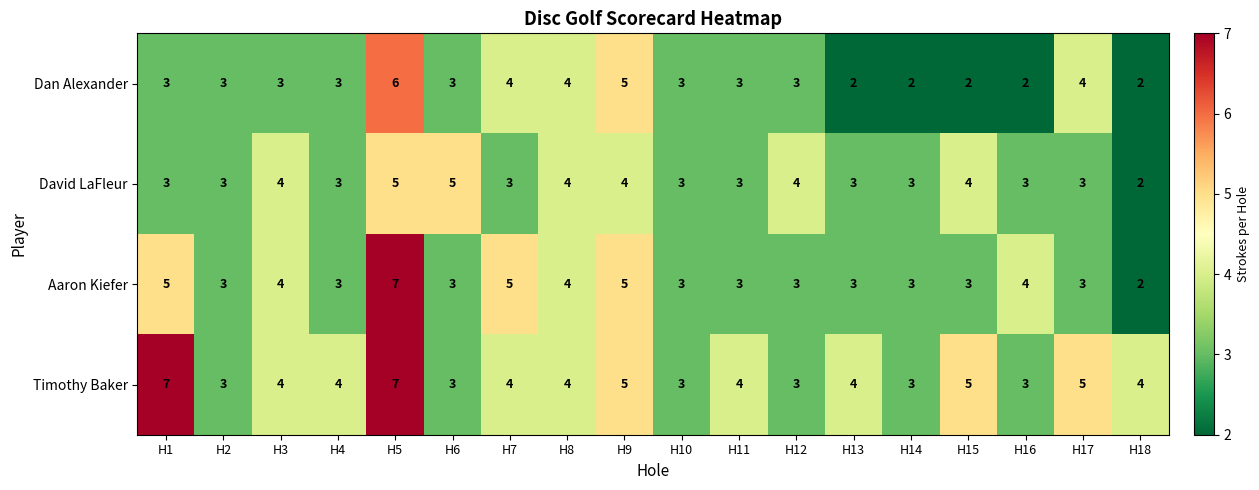

List the series in order of their overall mean, lowest first.

Dan Alexander, David LaFleur, Aaron Kiefer, Timothy Baker